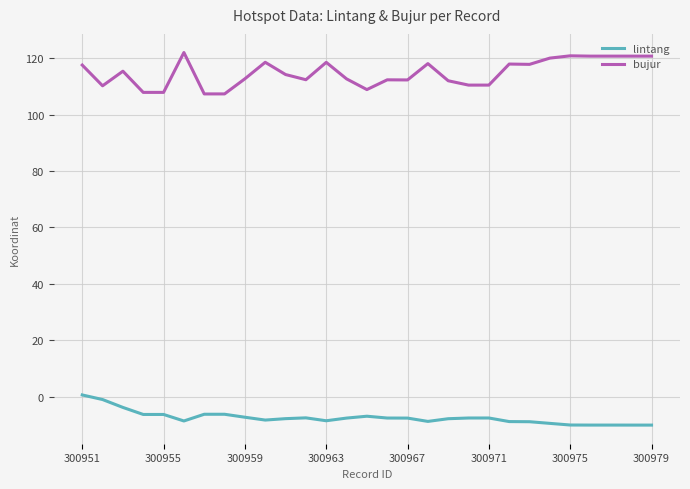

Which series has the largest total across all categories?

bujur